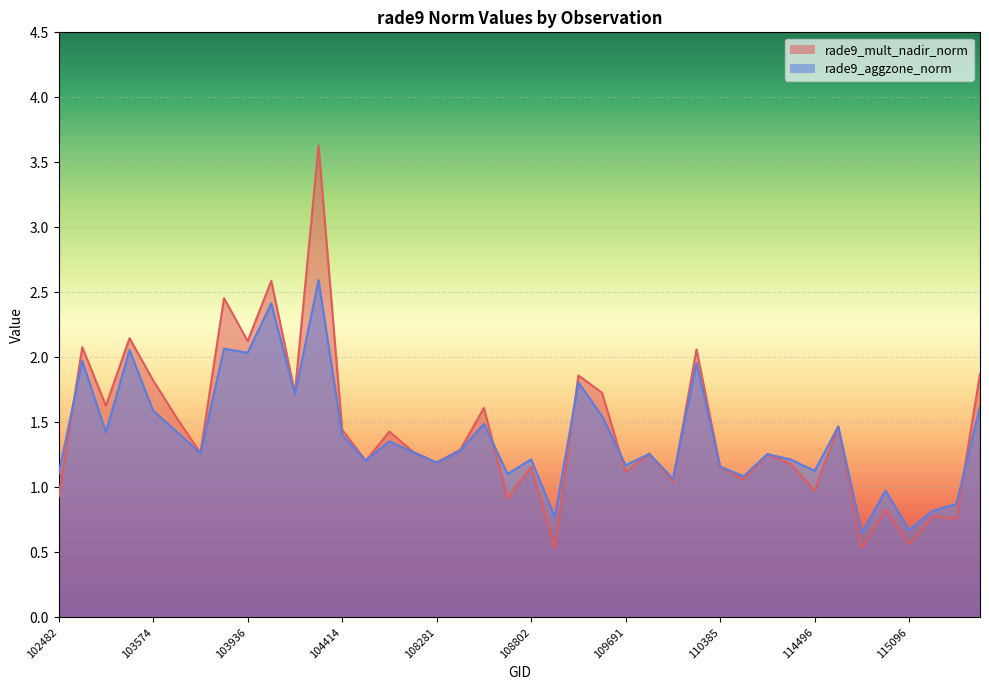

What is the label of the 6th point from the left?

103694